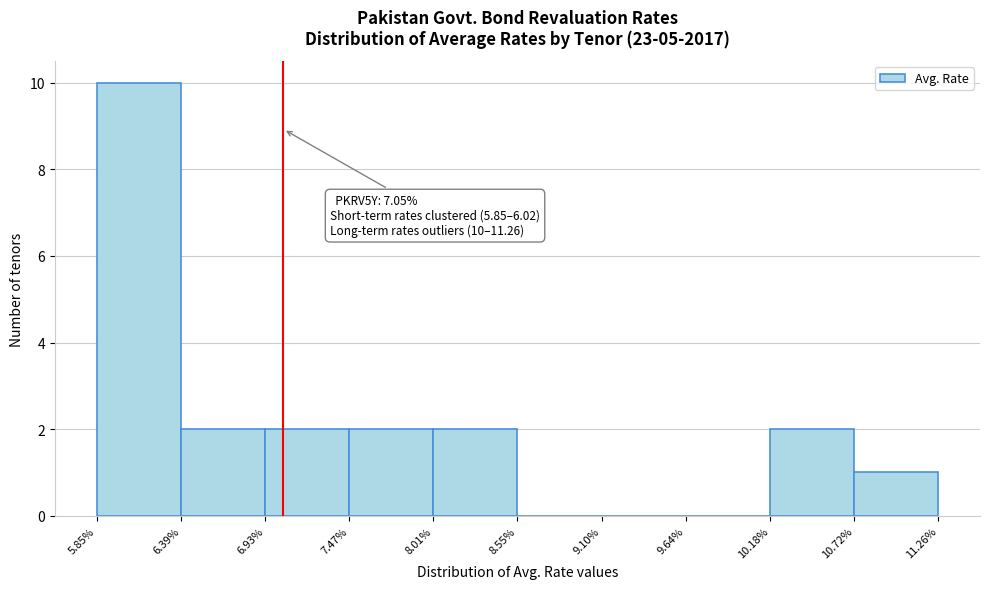

Which range on the x-axis has the tallest bar?

5.85% to 6.39%